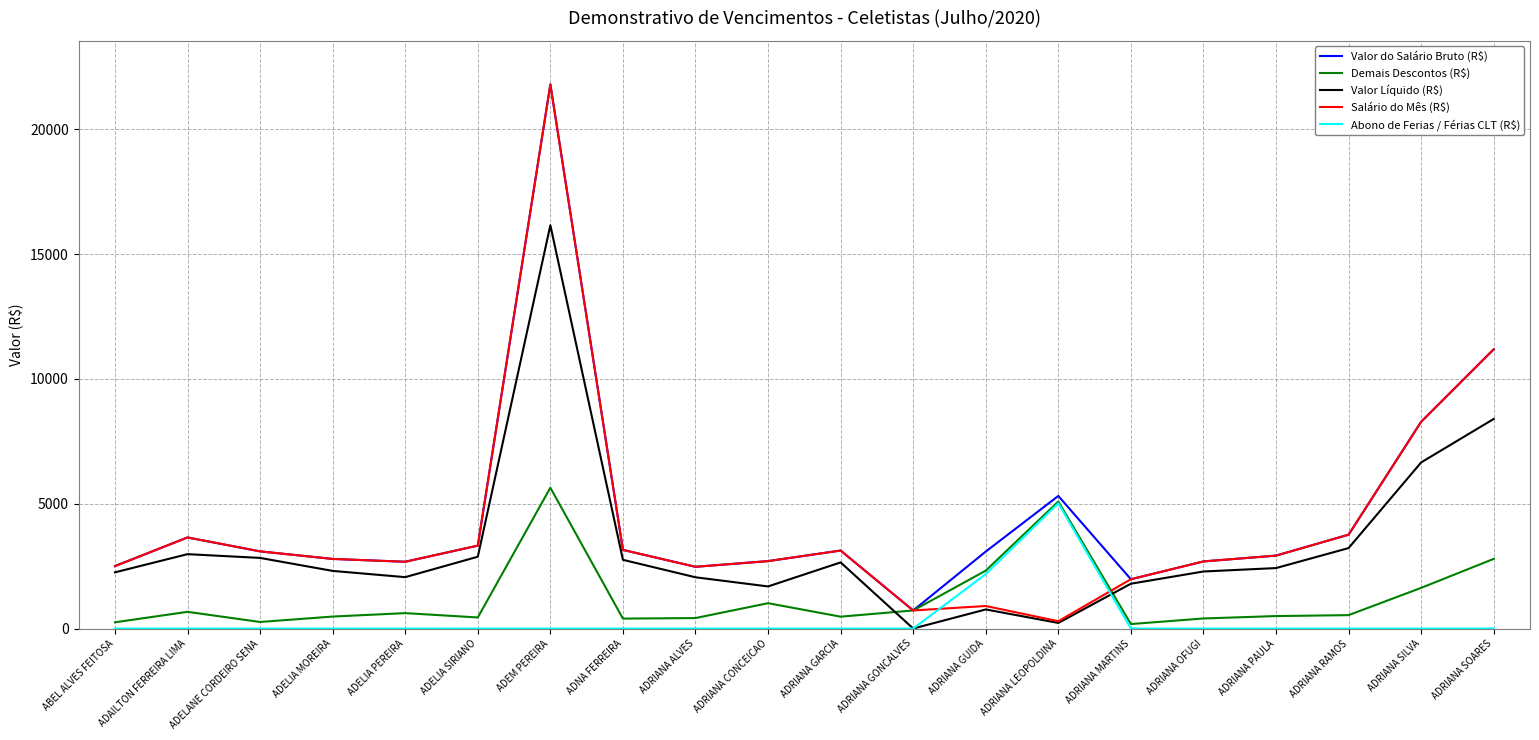

At how many categories does at least one series exceed 5881?

3